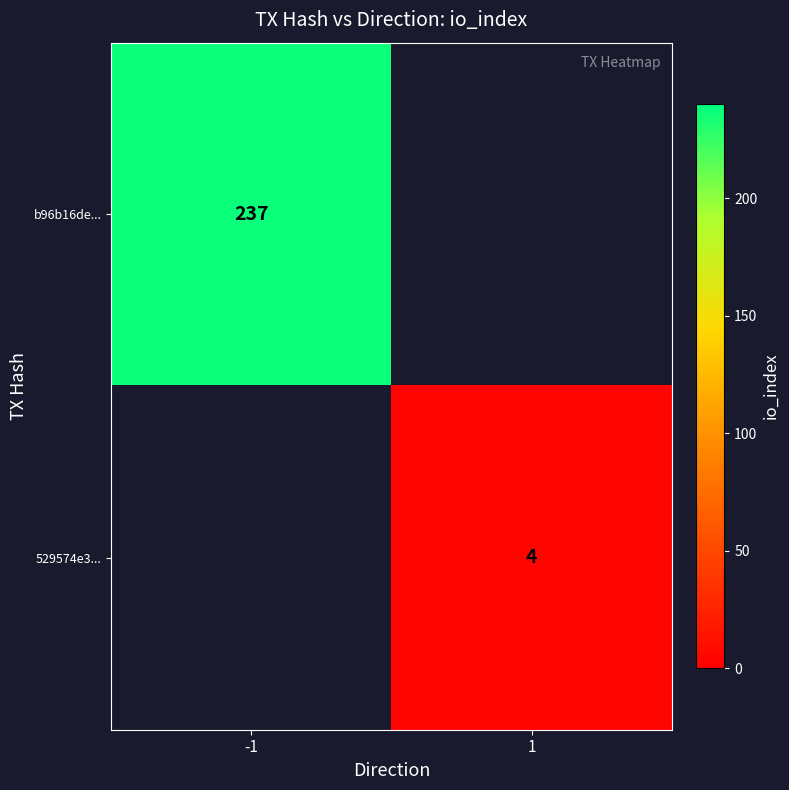

What is the total value across all series at -1?

237